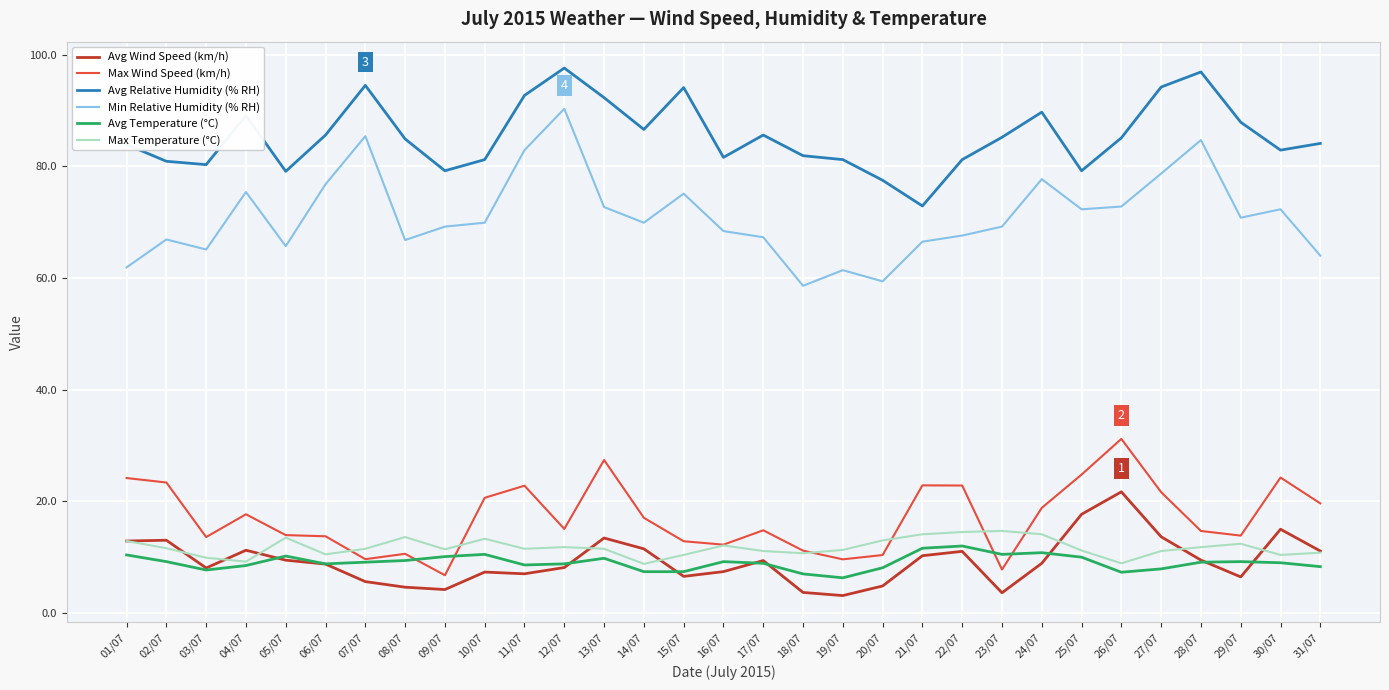

True or false: Avg Wind Speed (km/h) has more than 0 interior local peaks.

True